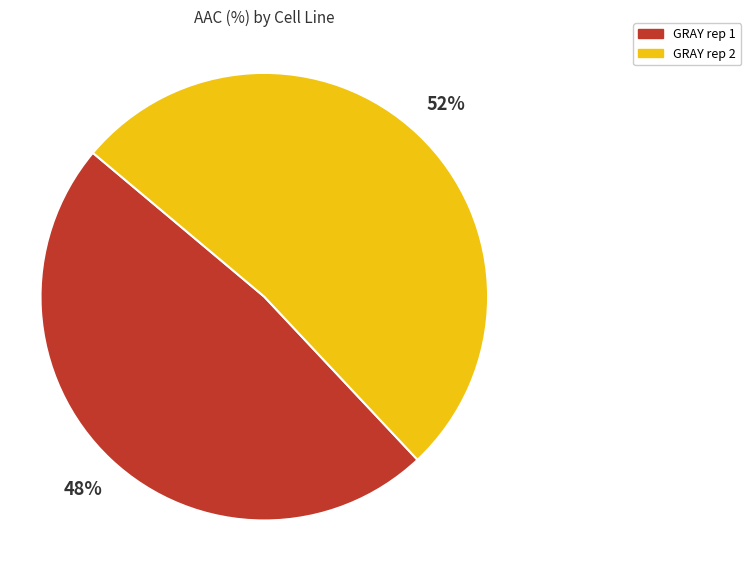

What is the ratio of the value at GRAY rep 1 to the value at GRAY rep 2?

0.9